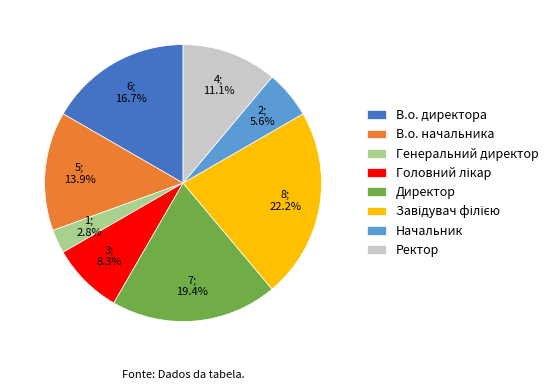

What percentage is NOT represented by В.о. директора?

83.3%